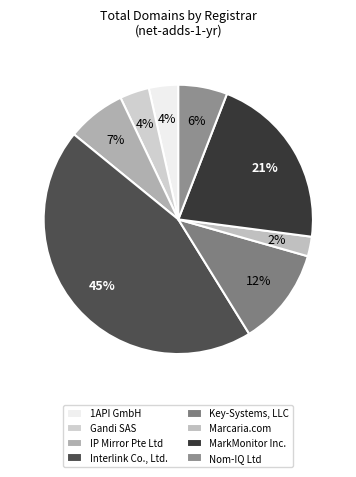

To the nearest percent, what is the difference between the largest and smallest slice percentages?

42%